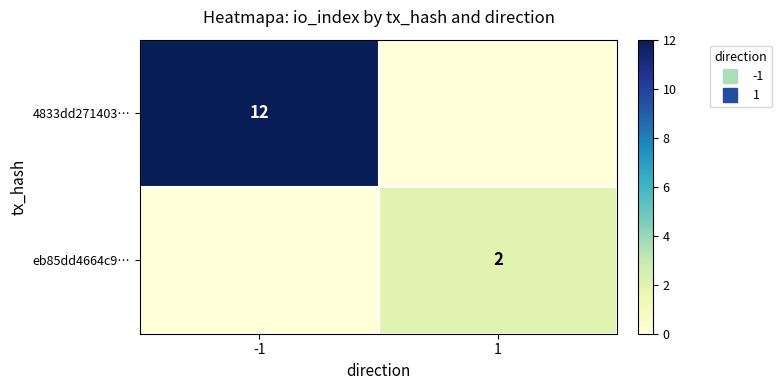

At which category is the sum across all series the highest?

-1